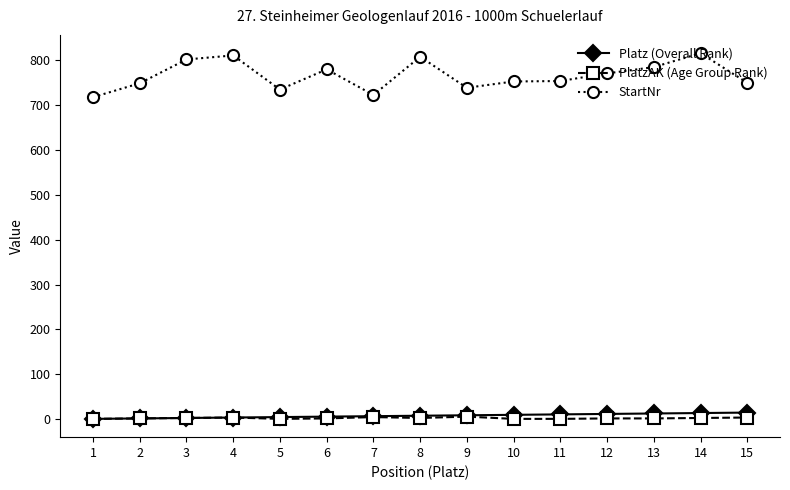

True or false: PlatzAK (Age Group Rank) and StartNr intersect in this chart.

False